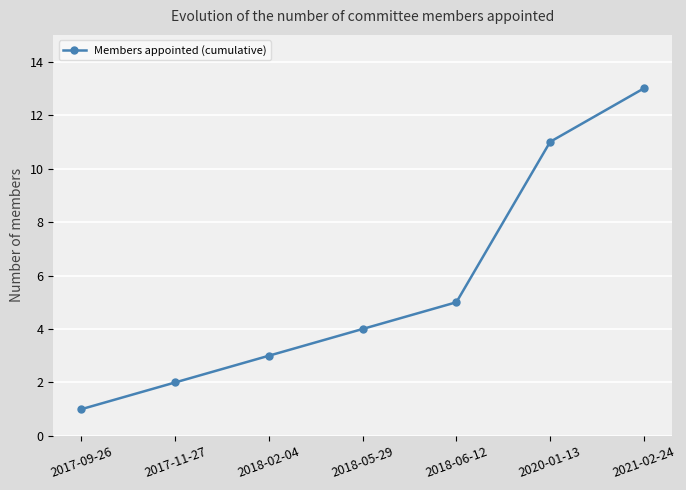

Reading left to right, transcribe all the data shown in this chart.

2017-09-26=1	2017-11-27=2	2018-02-04=3	2018-05-29=4	2018-06-12=5	2020-01-13=11	2021-02-24=13